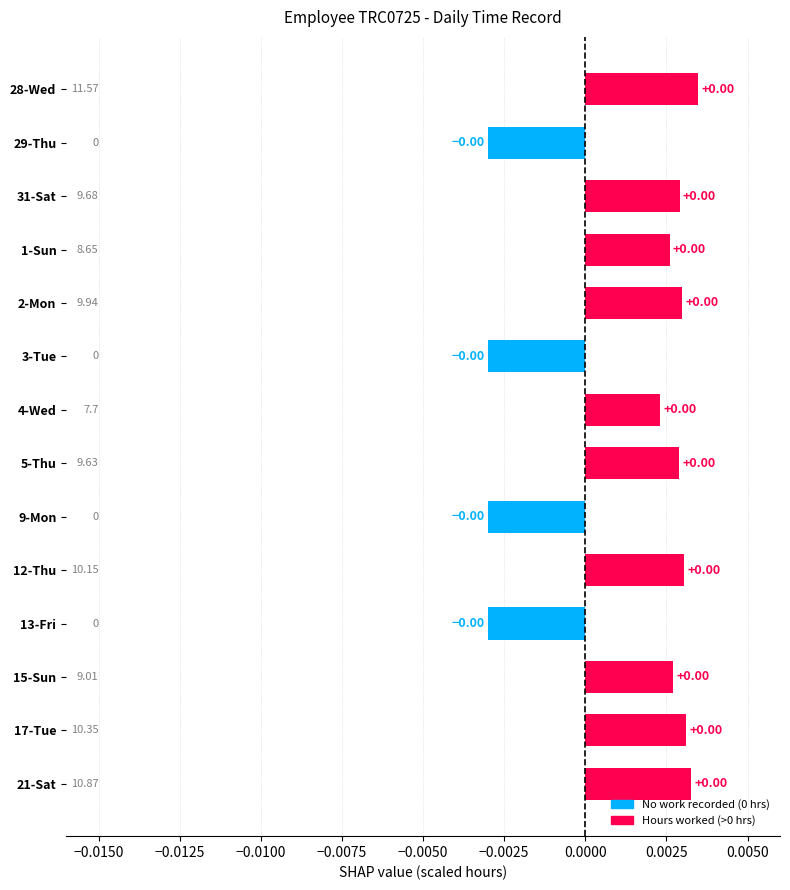

The value at 2-Mon is 0.0. True or false?

False